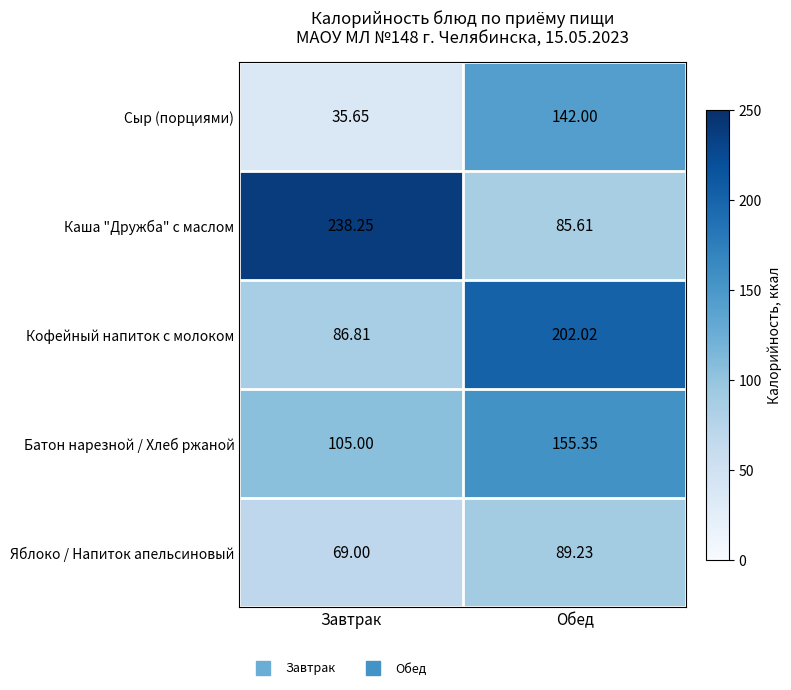

Between Завтрак and Обед, which series saw the biggest shift?

Каша "Дружба" с маслом